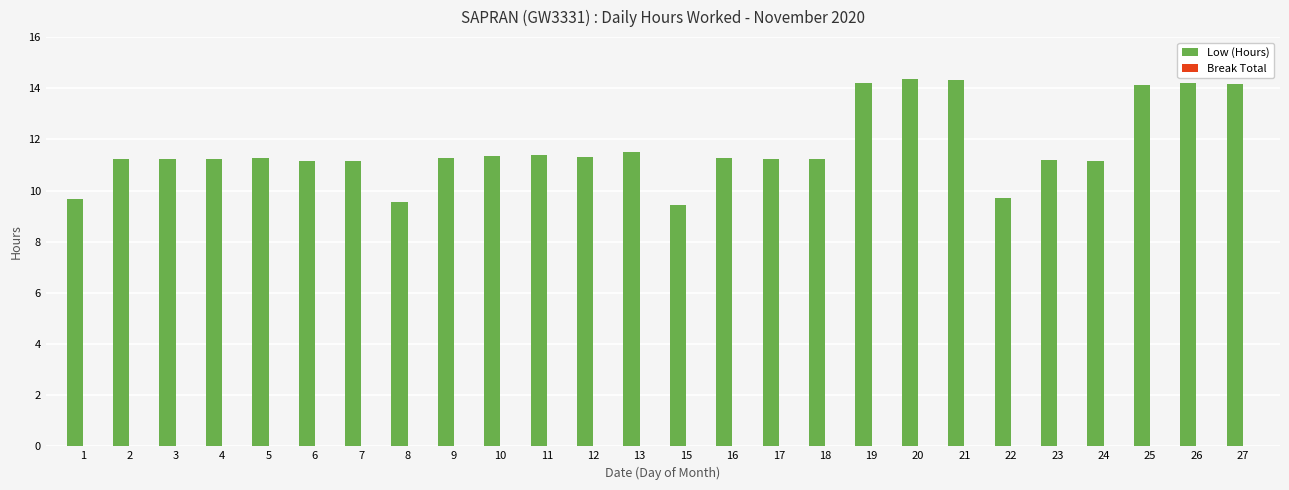

Which has a higher value, 25 or 10?

25